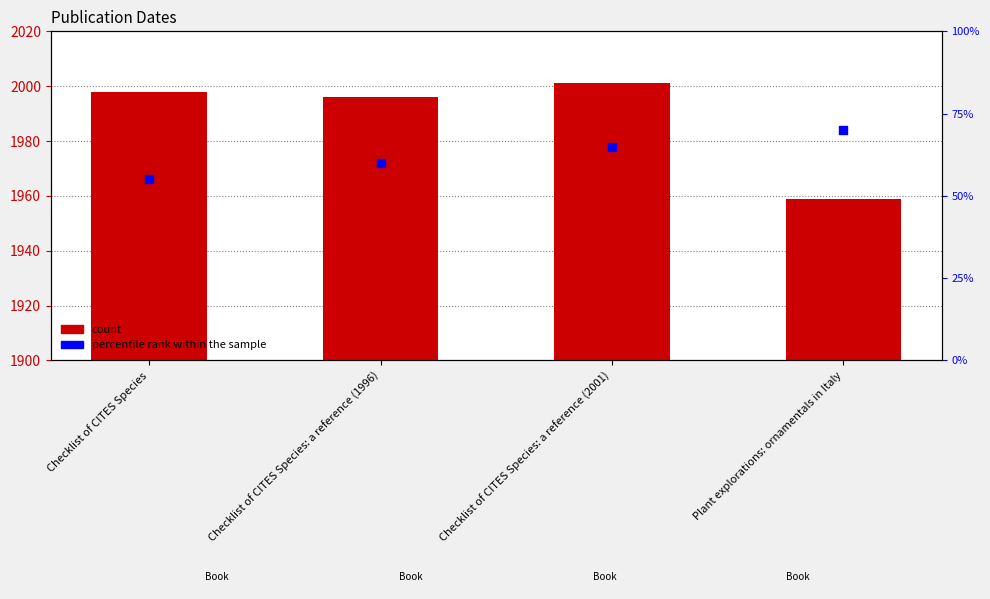

Is the value of percentile rank within the sample at Checklist of CITES Species: a reference (1996) greater than the value of Date at Checklist of CITES Species?

No